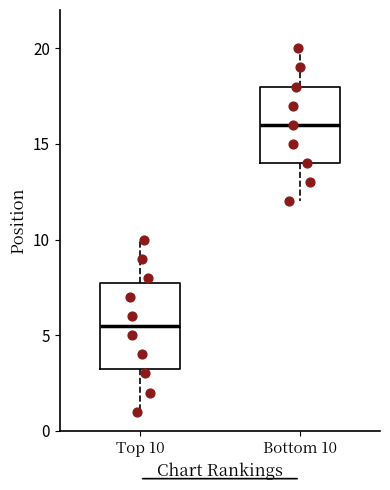

Comparing the boxes themselves (not the whiskers), which one is the tallest?

Top 10